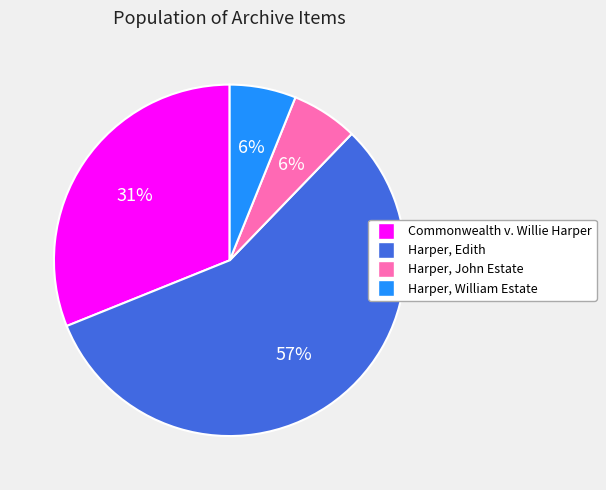

How many slices are in this pie chart?

4